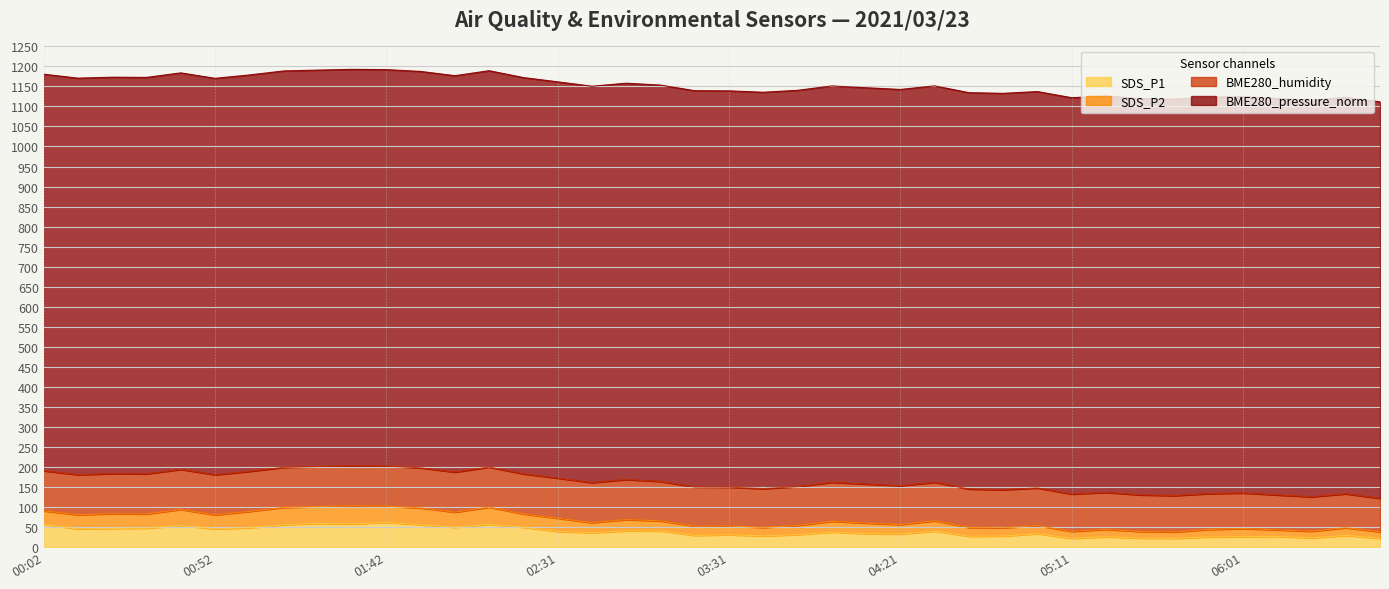

What is the sum of the SDS_P1 values at 02:31 and 02:11?

96.4